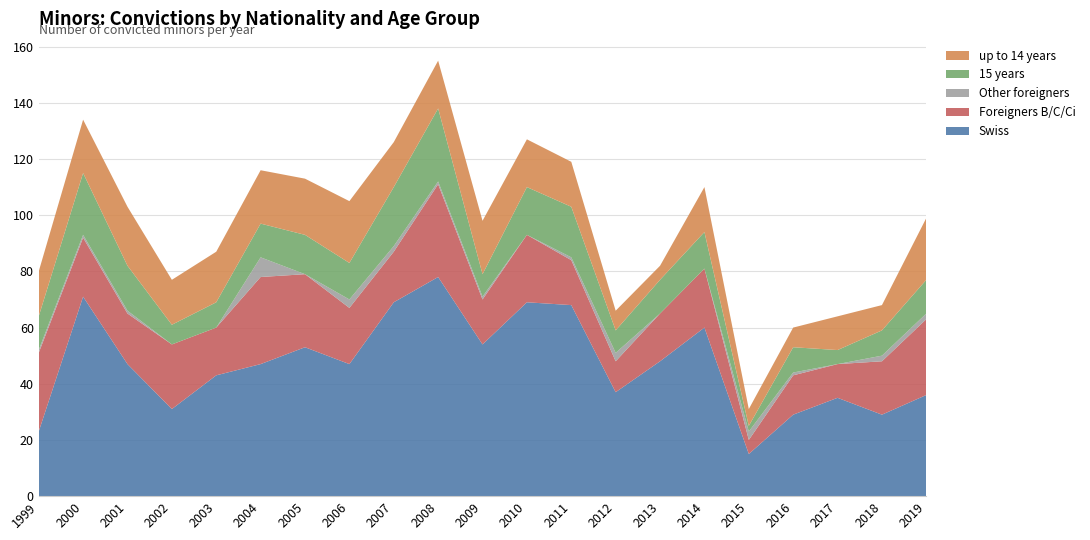

Reading left to right, list all the values displayed in this chart.

Swiss: 23	71	47	31	43	47	53	47	69	78	54	69	68	37	48	60	15	29	35	29	36
Foreigners B/C/Ci: 28	21	18	23	17	31	26	20	18	33	16	24	16	11	17	21	5	14	12	19	27
Other foreigners: 1	1	1	0	0	7	0	3	2	1	1	0	1	3	0	0	3	1	0	2	2
15 years: 12	22	16	7	9	12	14	13	21	26	8	17	18	8	12	13	2	9	5	9	12
up to 14 years: 16	19	21	16	18	19	20	22	16	17	19	17	16	7	5	16	6	7	12	9	22